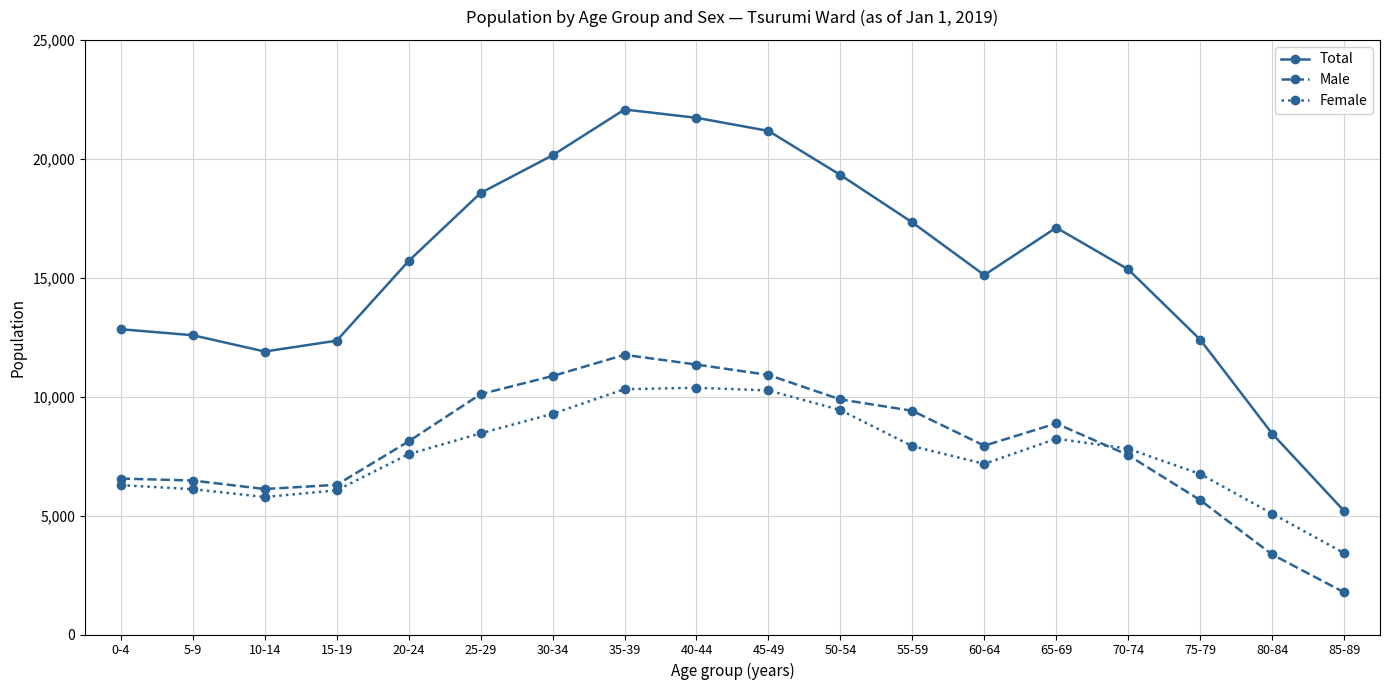

At how many categories does at least one series exceed 8804?

16